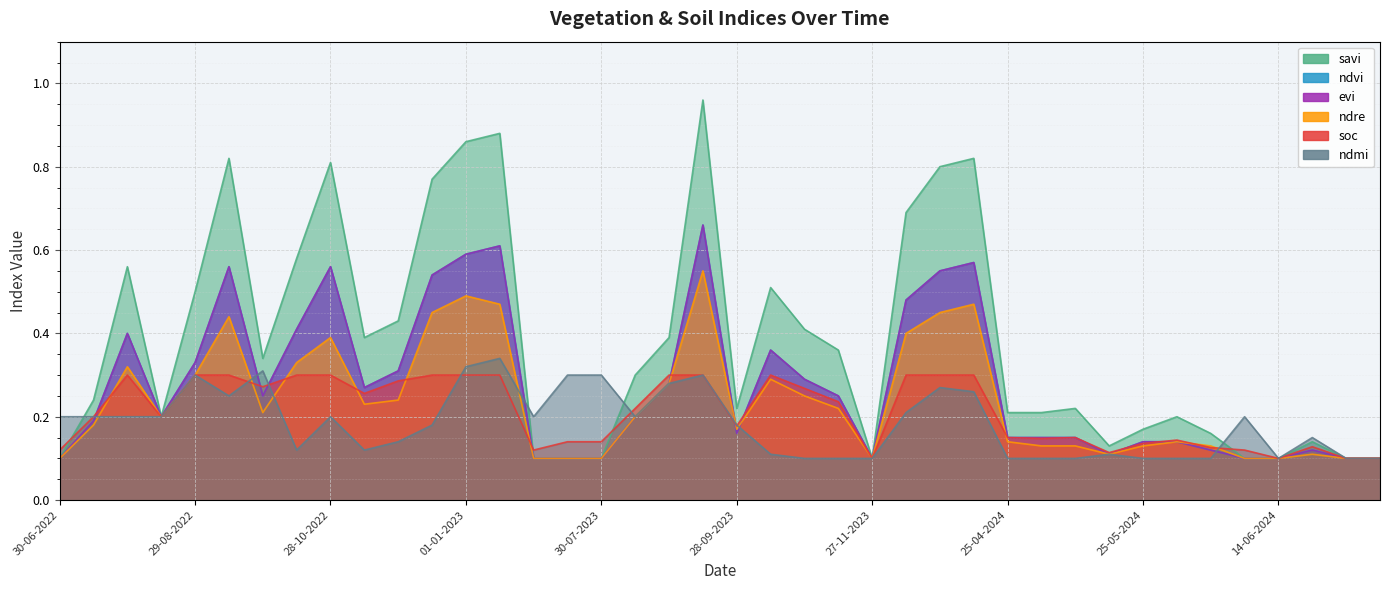

Between which two adjacent categories do ndmi and ndvi first intersect?

15-07-2022 and 30-07-2022